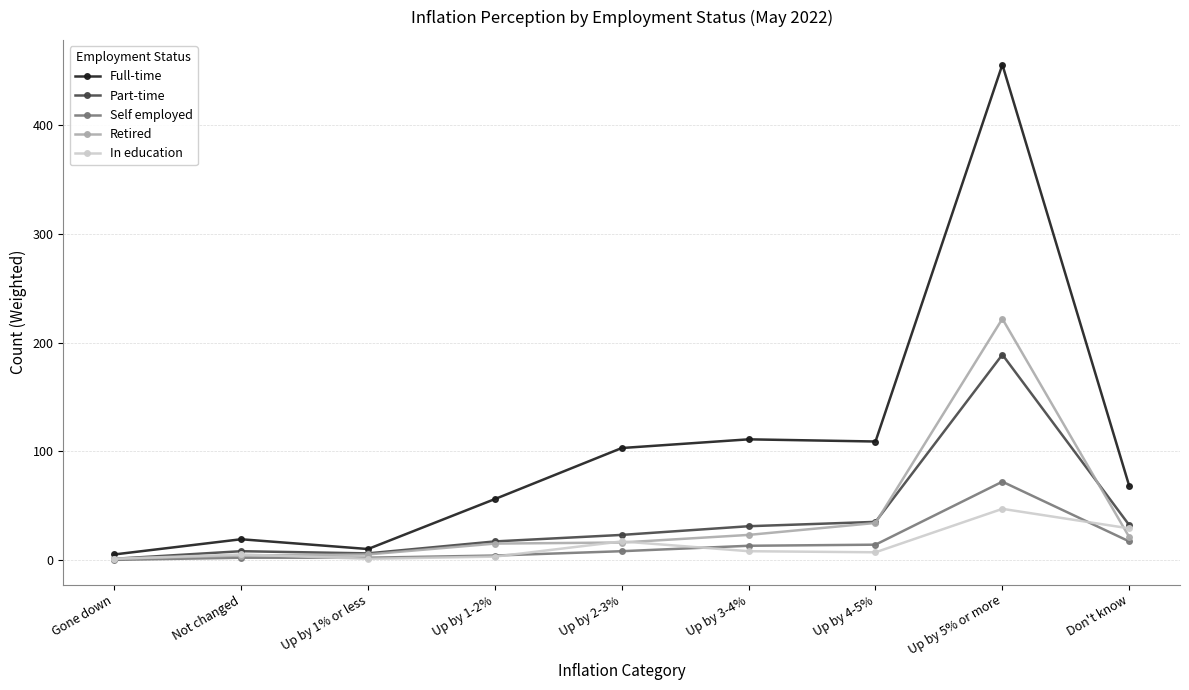

List the series in order of their peak value, highest first.

Full-time, Retired, Part-time, Self employed, In education